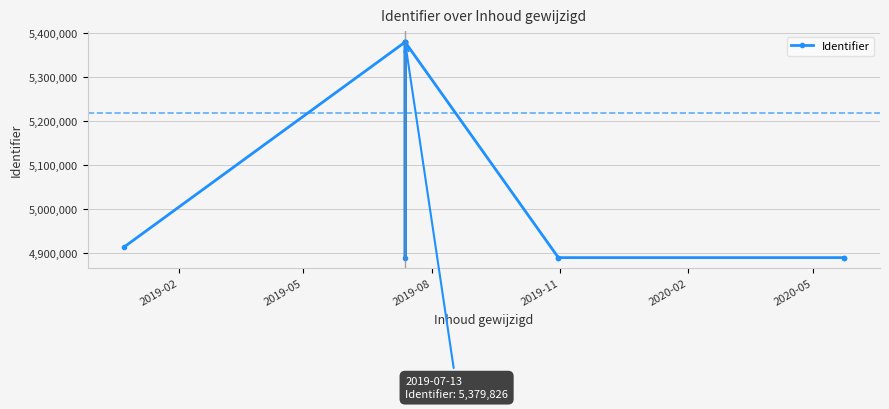

True or false: there are more than 1 points higher than both neighbors.

True